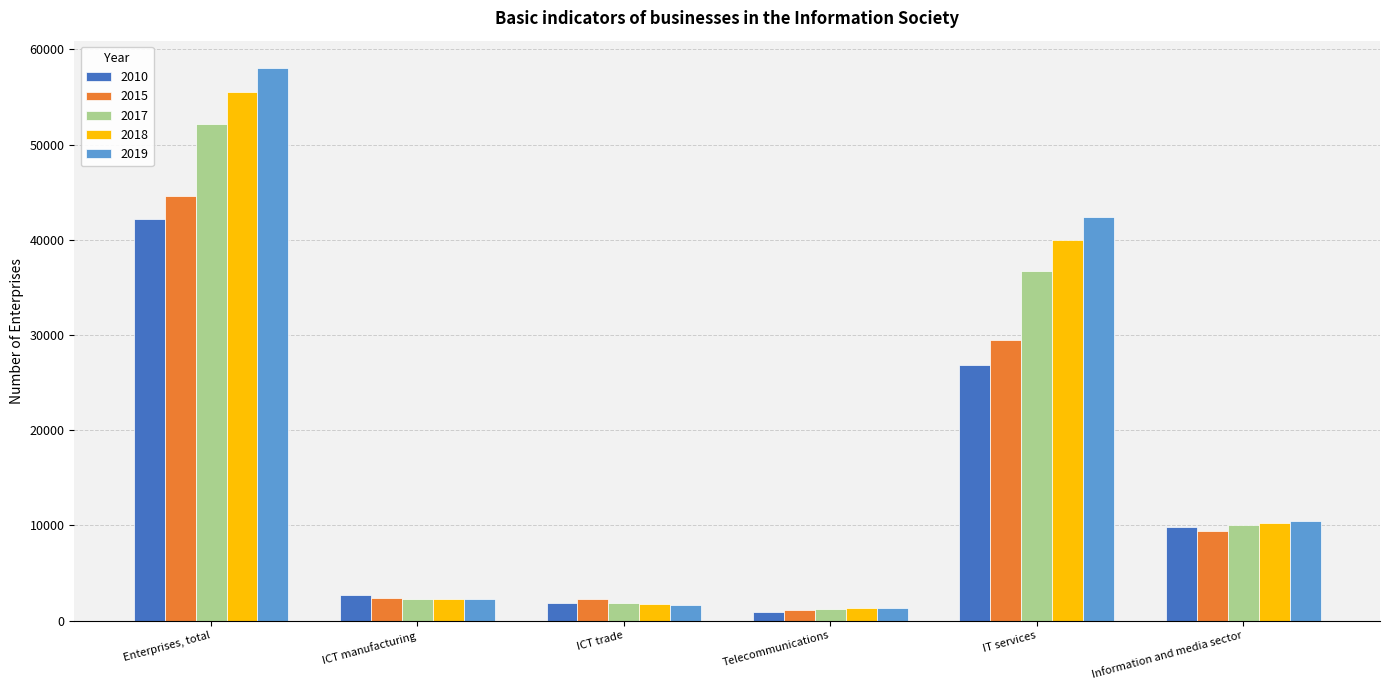

Rank the series by their maximum value, from highest to lowest.

2019, 2018, 2017, 2015, 2010